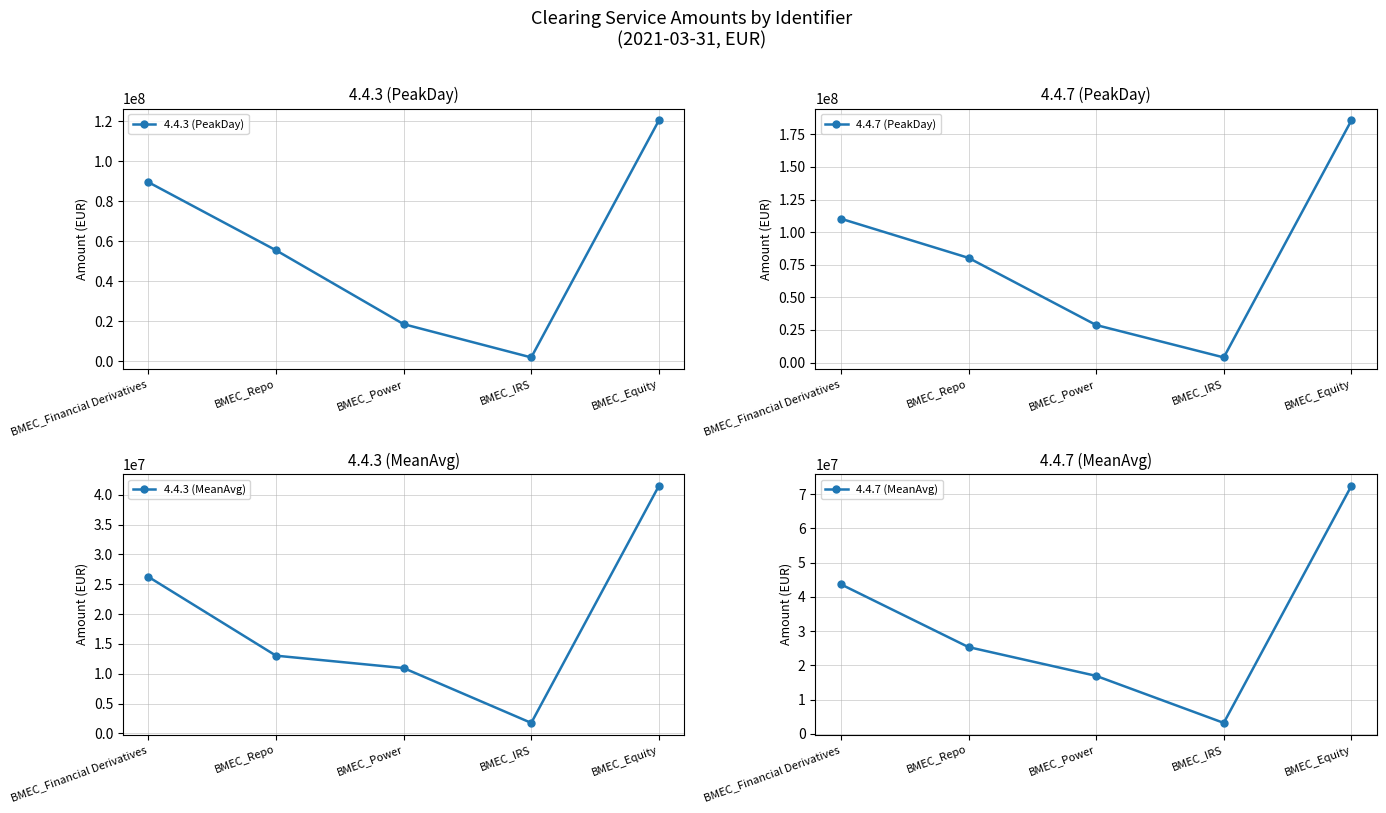

What is the sum of the 4.4.7 (PeakDay) values at BMEC_Repo and BMEC_Power?

109005245.2